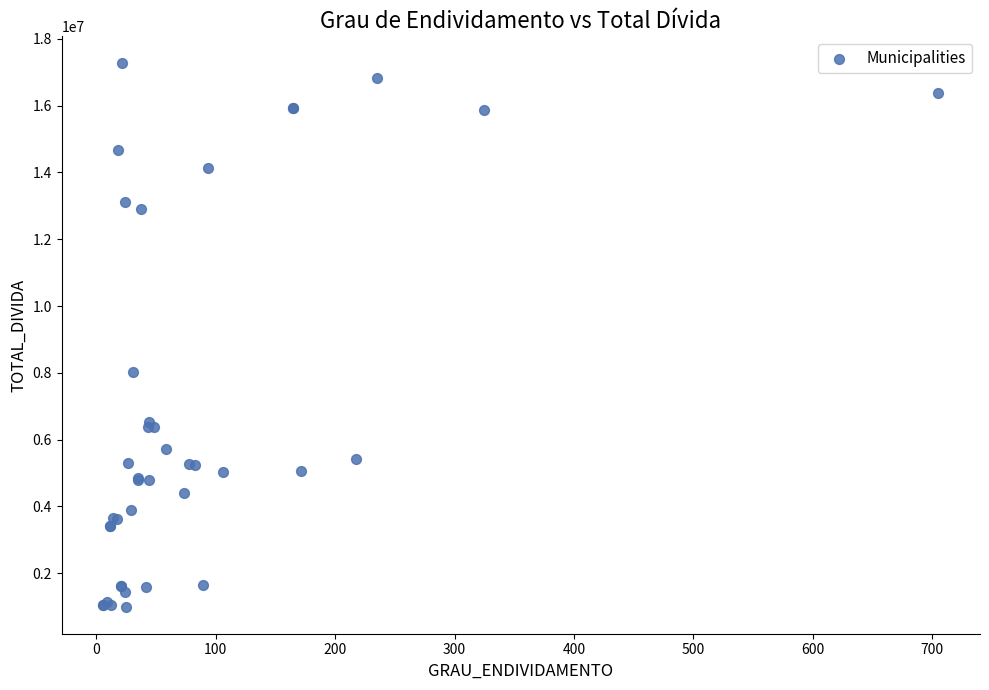

What Y value in the scatter plot is closest to 9131641?

8009836.7